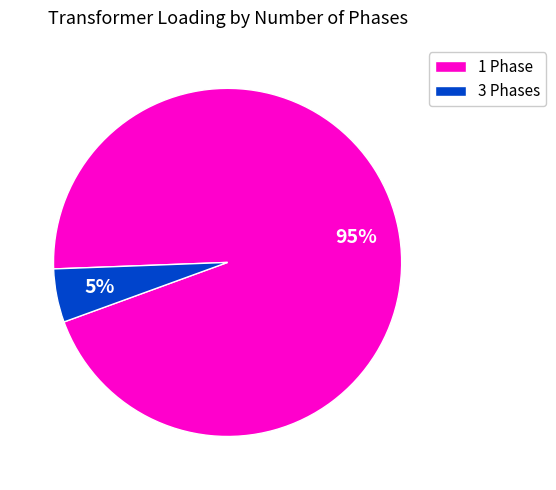

The 3 Phases slice represents 16% of the pie. True or false?

False